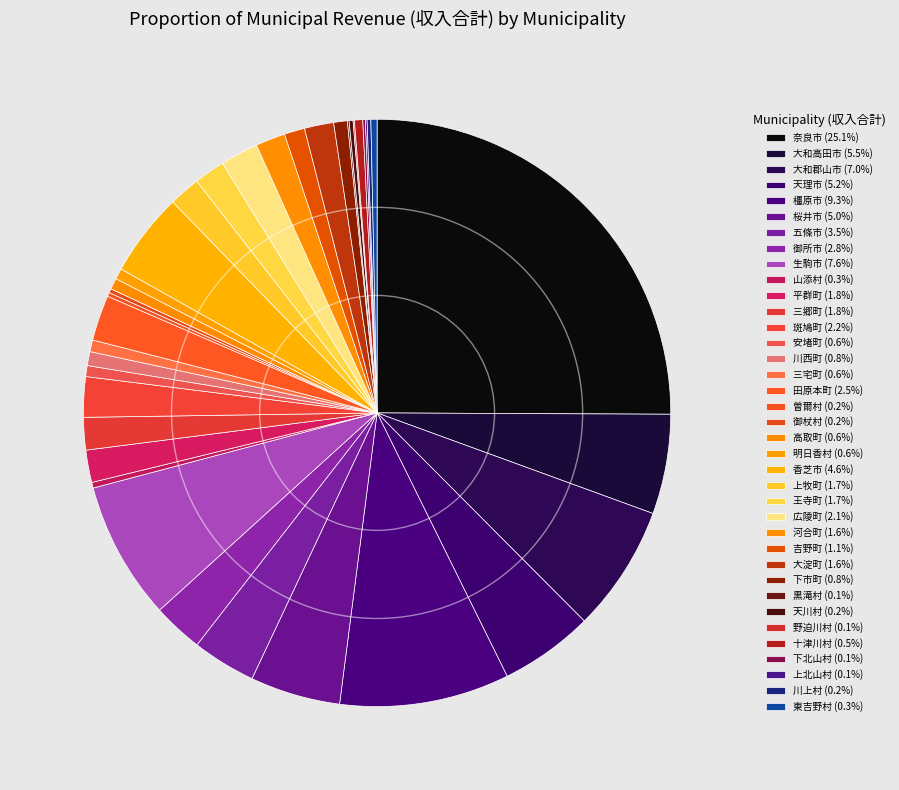

Does any single category account for the majority?

No